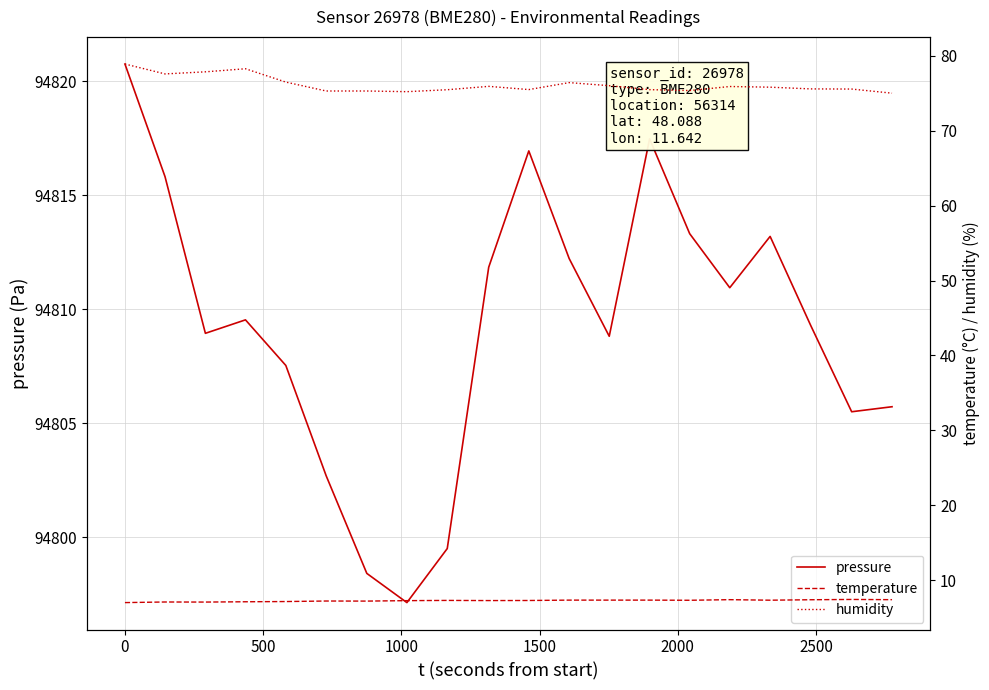

What is the maximum value for pressure?

94820.8